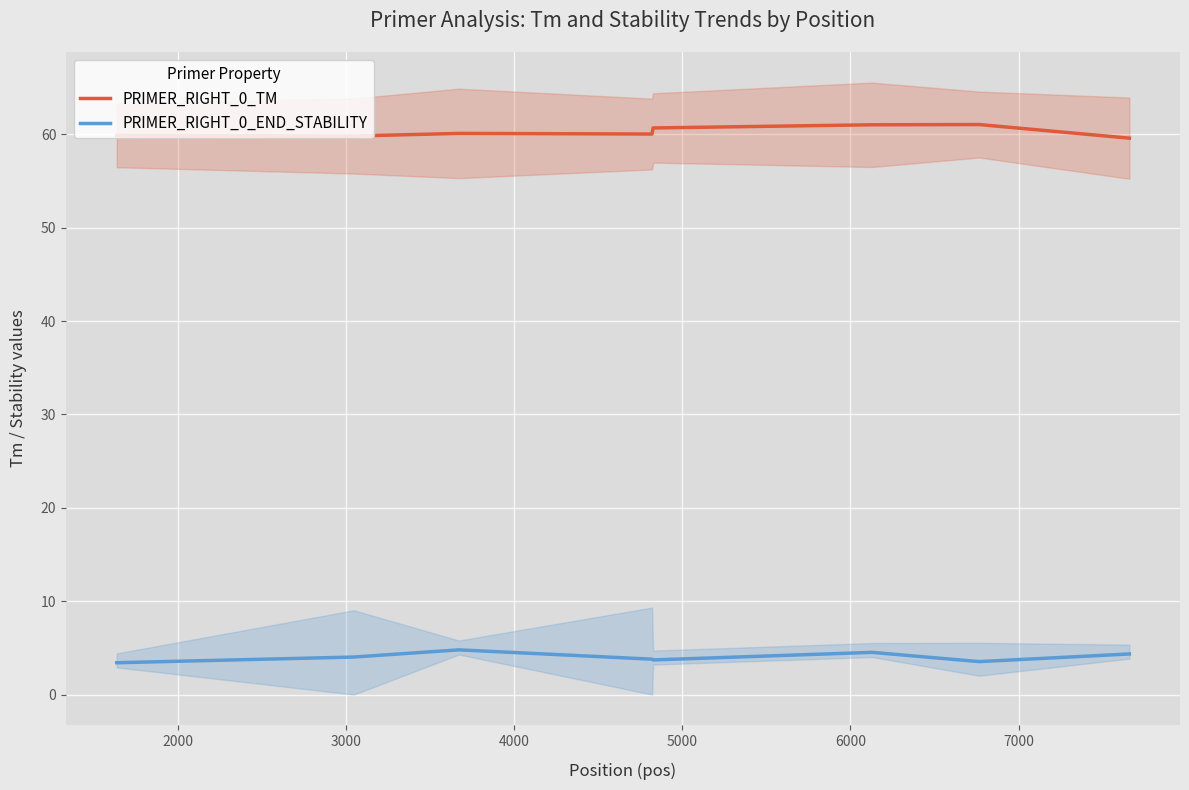

What is the average value of the PRIMER_RIGHT_0_TM series?

60.3